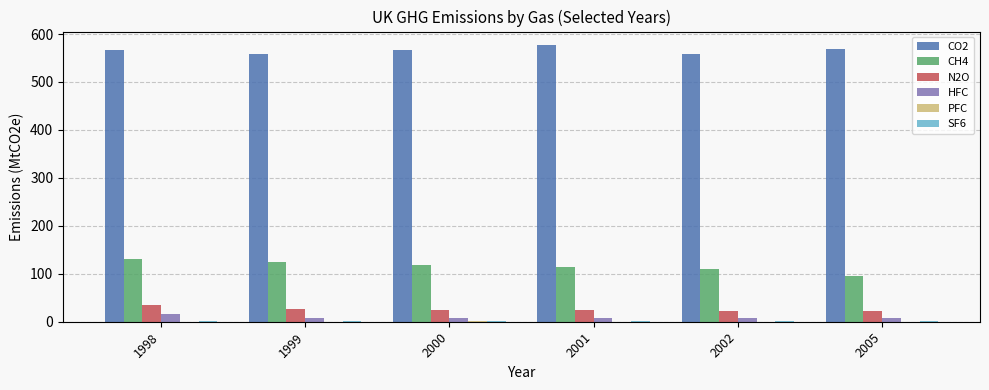

What is the sum of all N2O values?

152.5